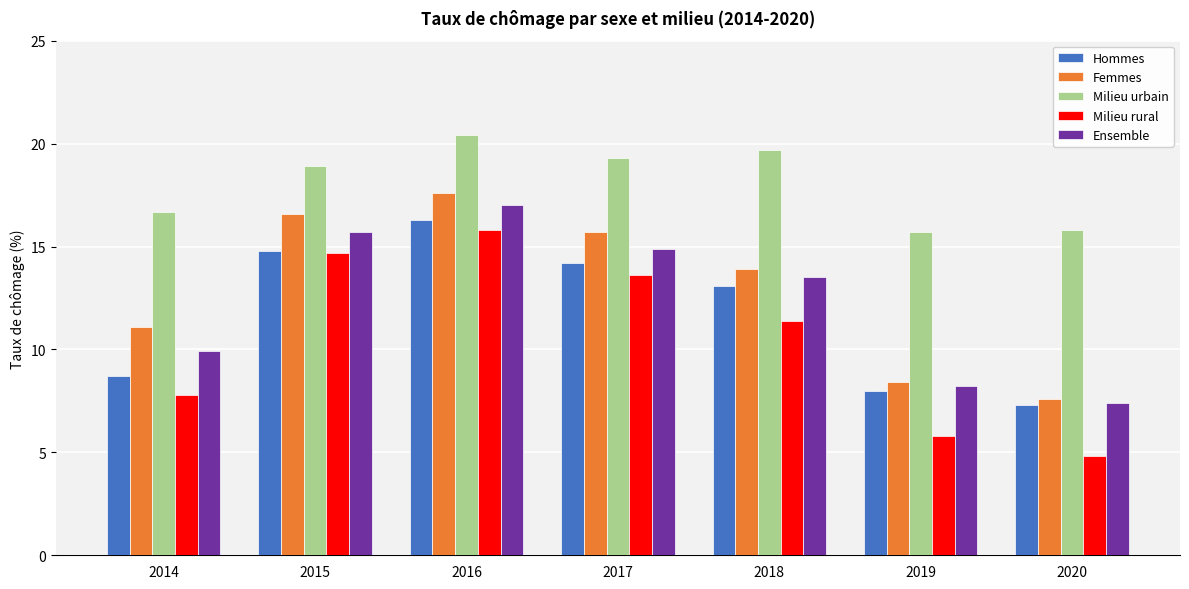

What is the maximum value shown in the chart?

20.4